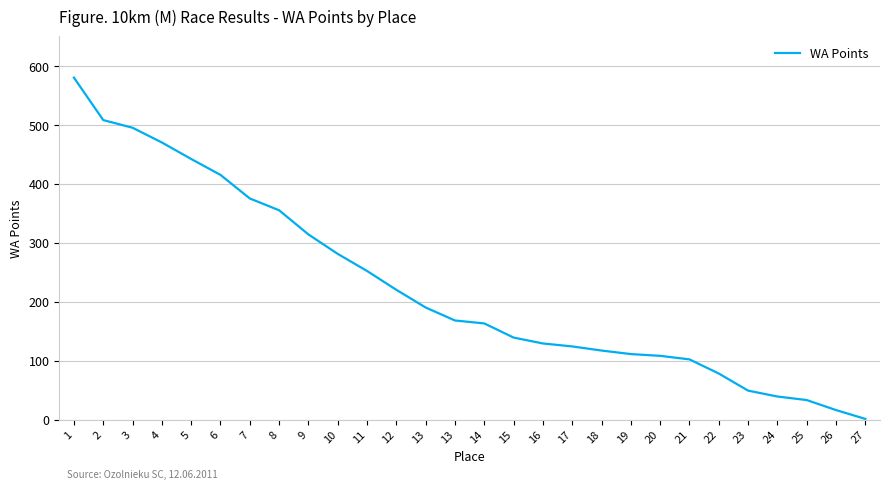

Reading left to right, what are all the values shown in this chart?

580	508	495	470	442	415	375	355	314	281	252	220	190	168	163	139	129	124	117	111	108	102	78	49	39	33	16	1